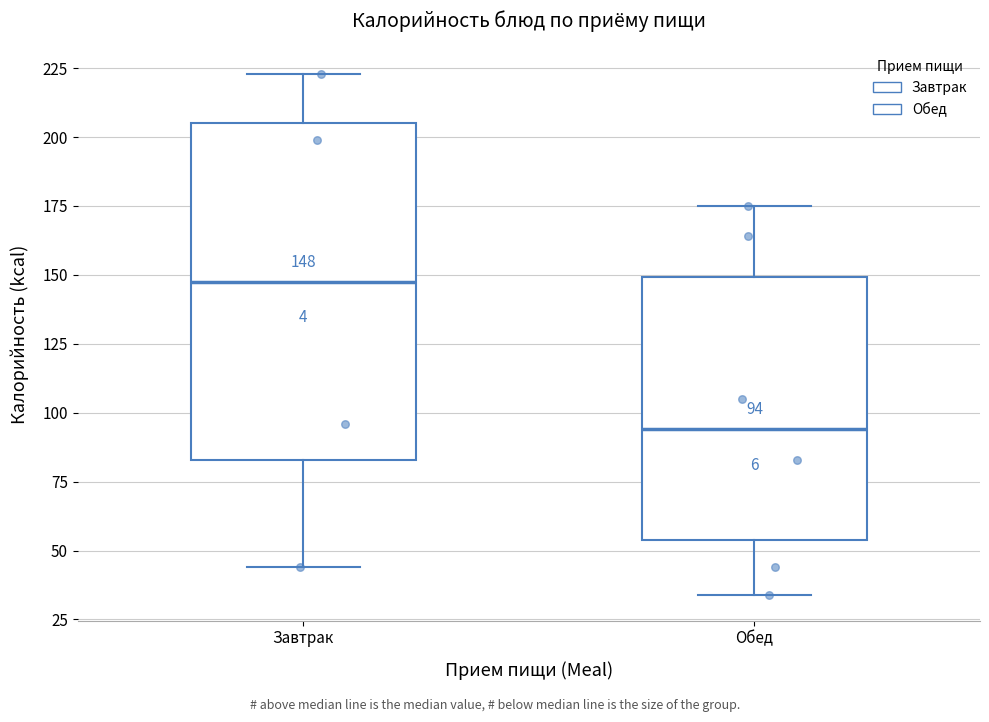

Comparing the boxes themselves (not the whiskers), which one is the tallest?

Завтрак